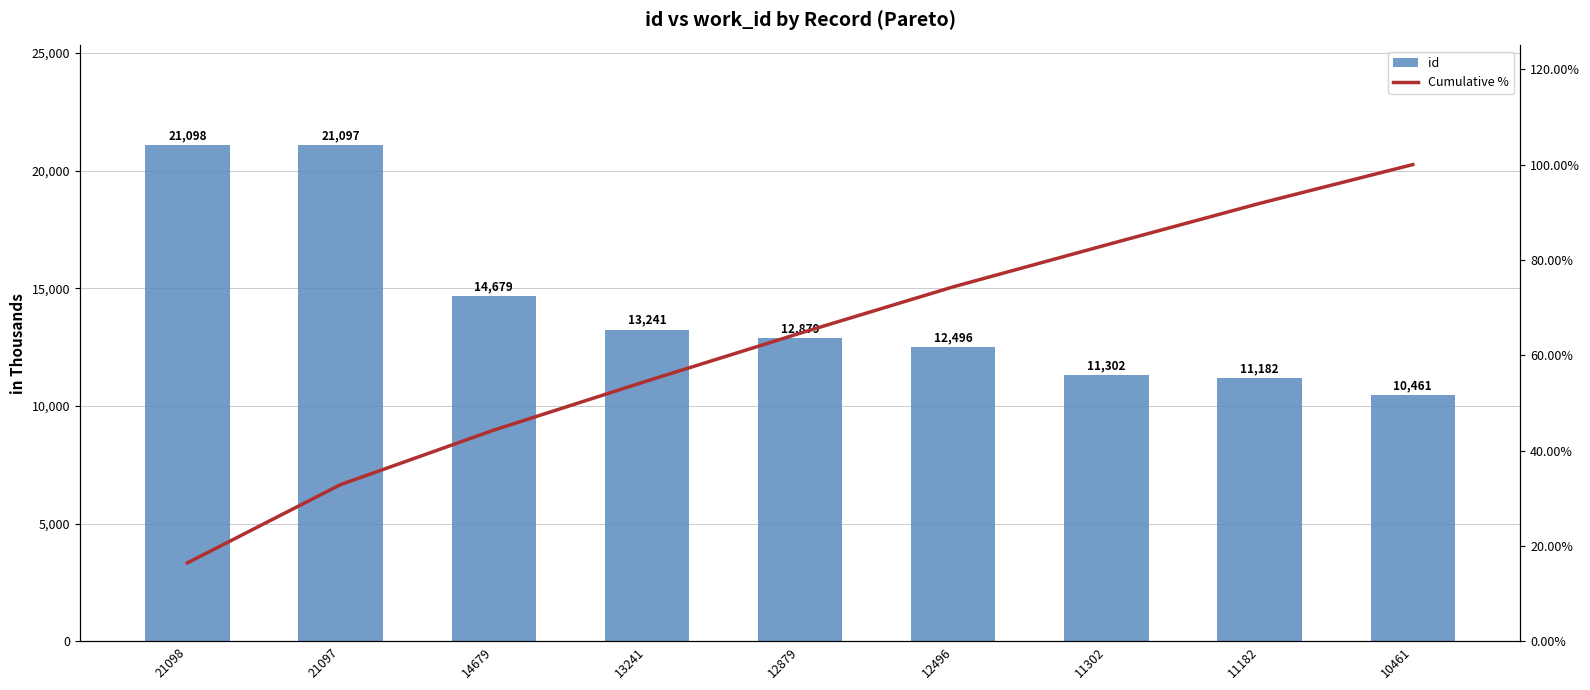

What are all the series names shown in the legend?

id, Cumulative %